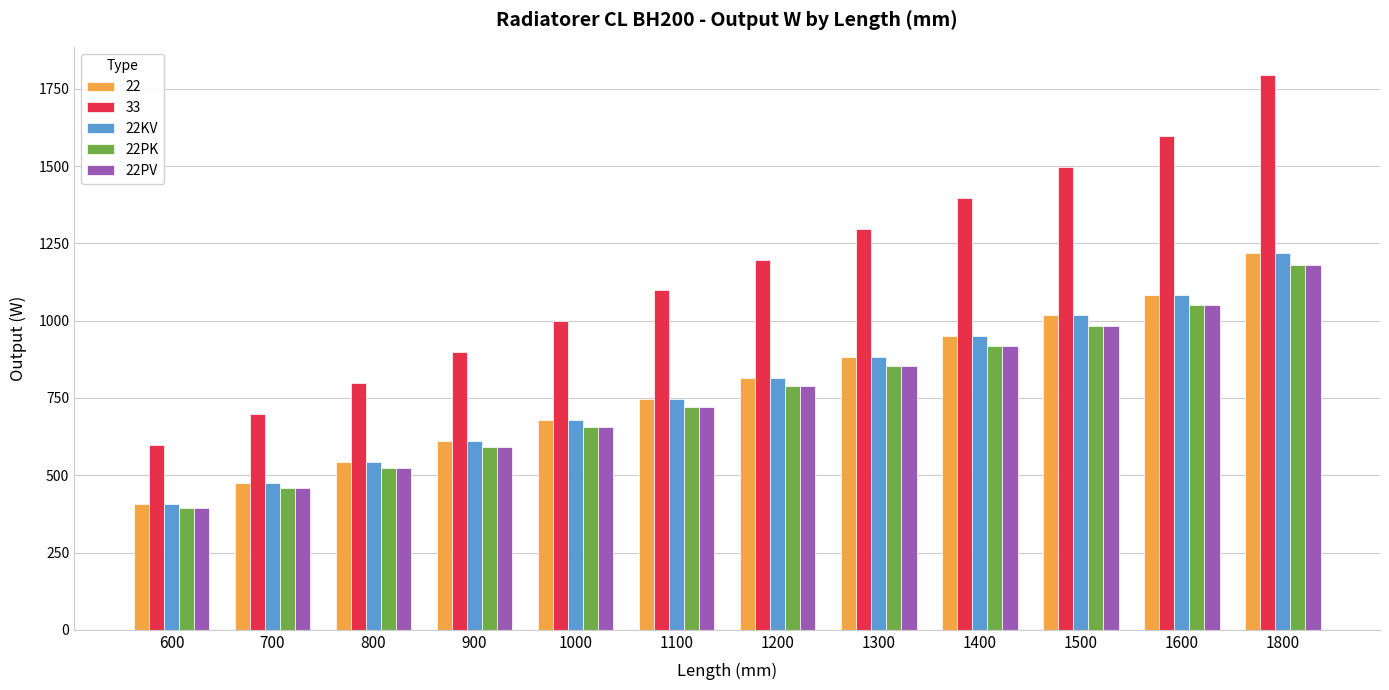

Which series has the widest spread of values?

33